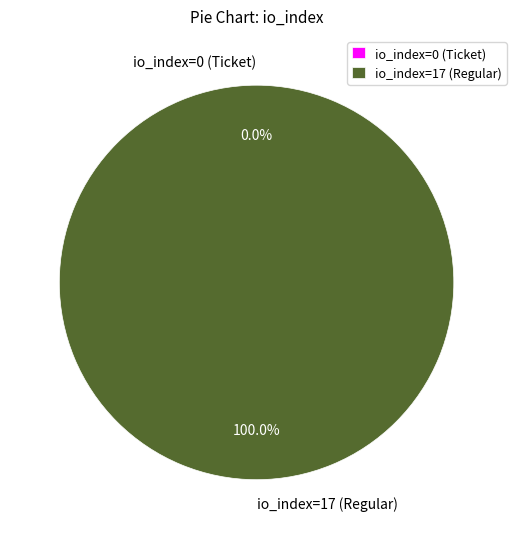

Is it true that io_index=0 (Ticket) is 0% of the pie?

True